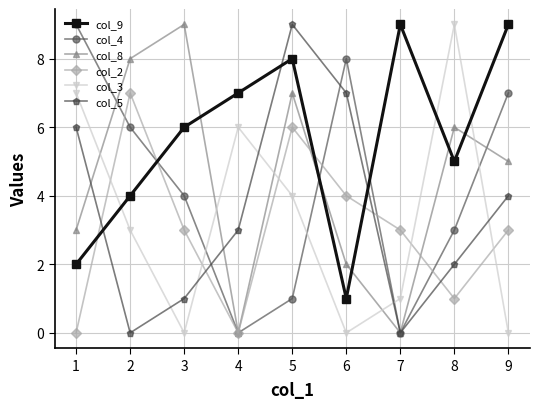

How many values in the col_5 series are below 3?

4